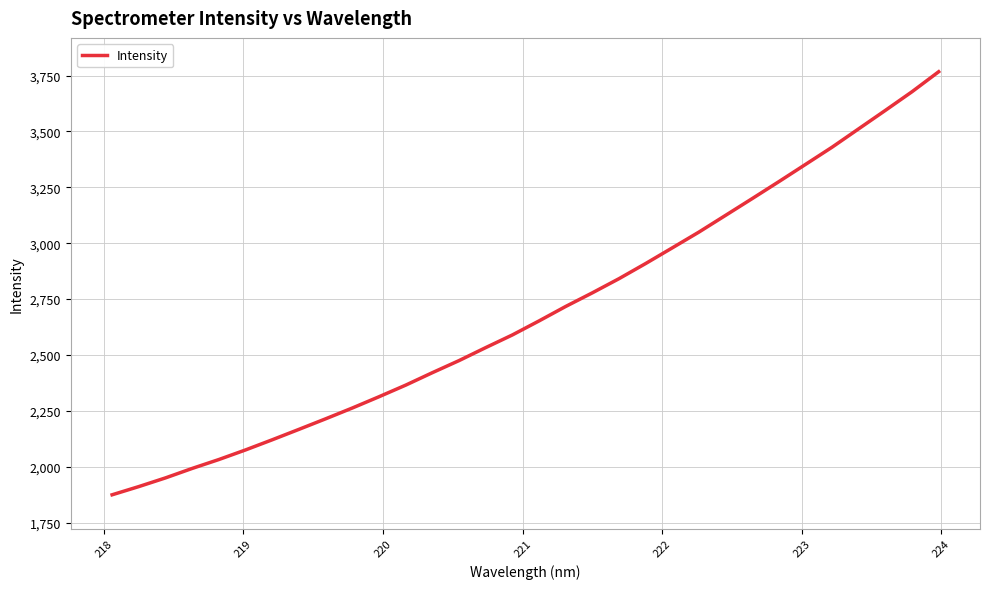

What is the greatest value displayed?

3767.3